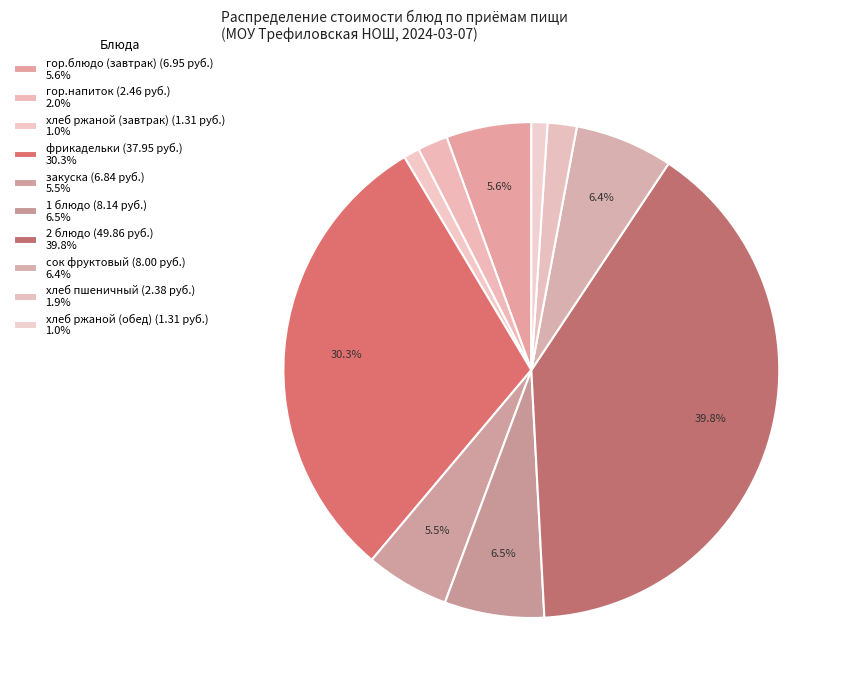

To the nearest percent, what percentage of the pie is гор.напиток?

2%